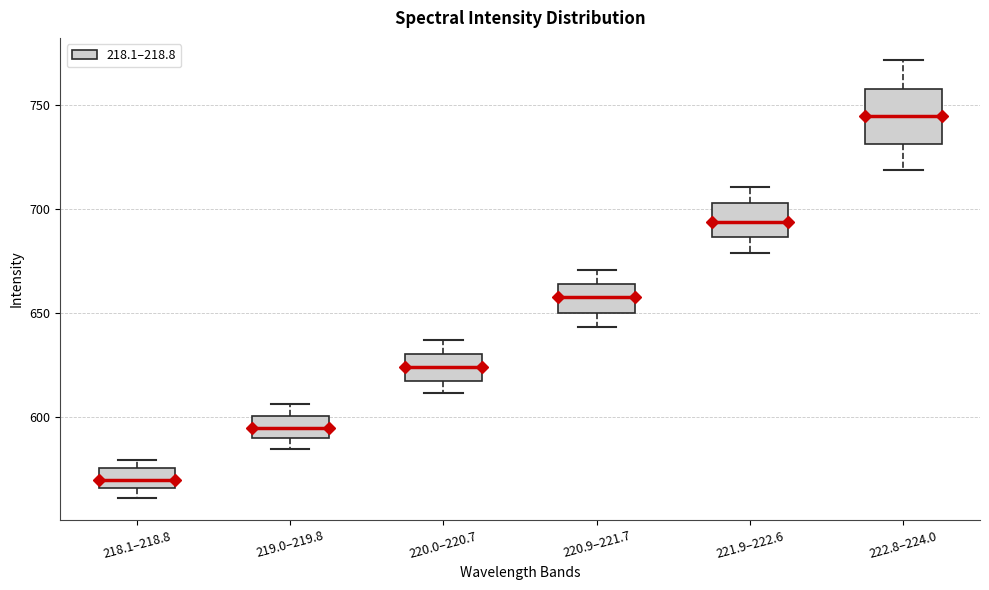

Which box is the tallest, from its lower edge to its upper edge?

222.8–224.0